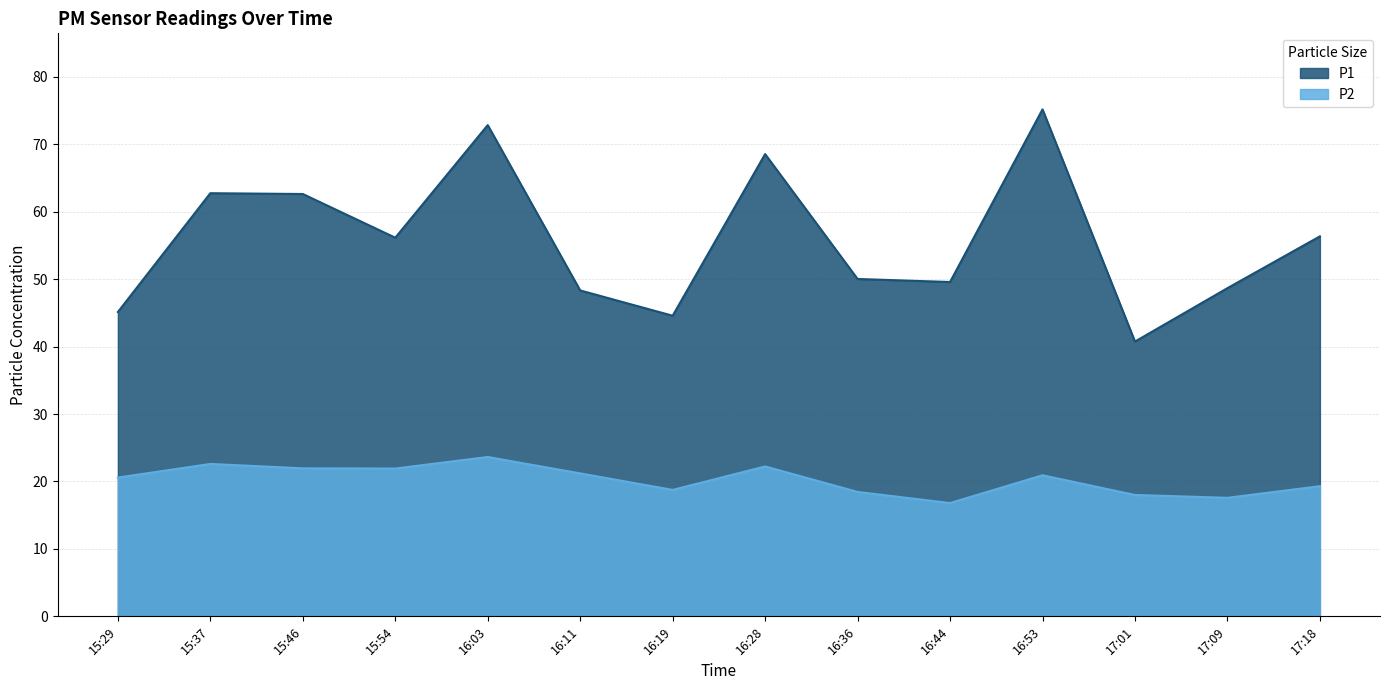

The P1 series shows 133.4 at 16:53. True or false?

False